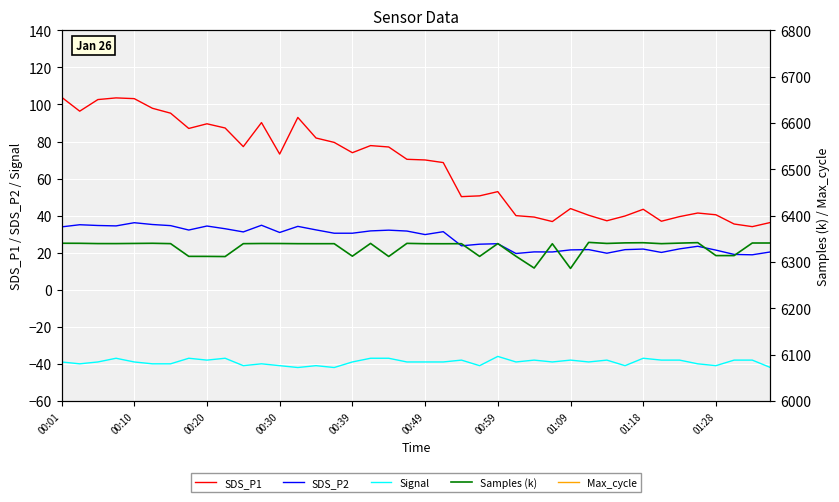

True or false: SDS_P2 and SDS_P1 intersect in this chart.

False